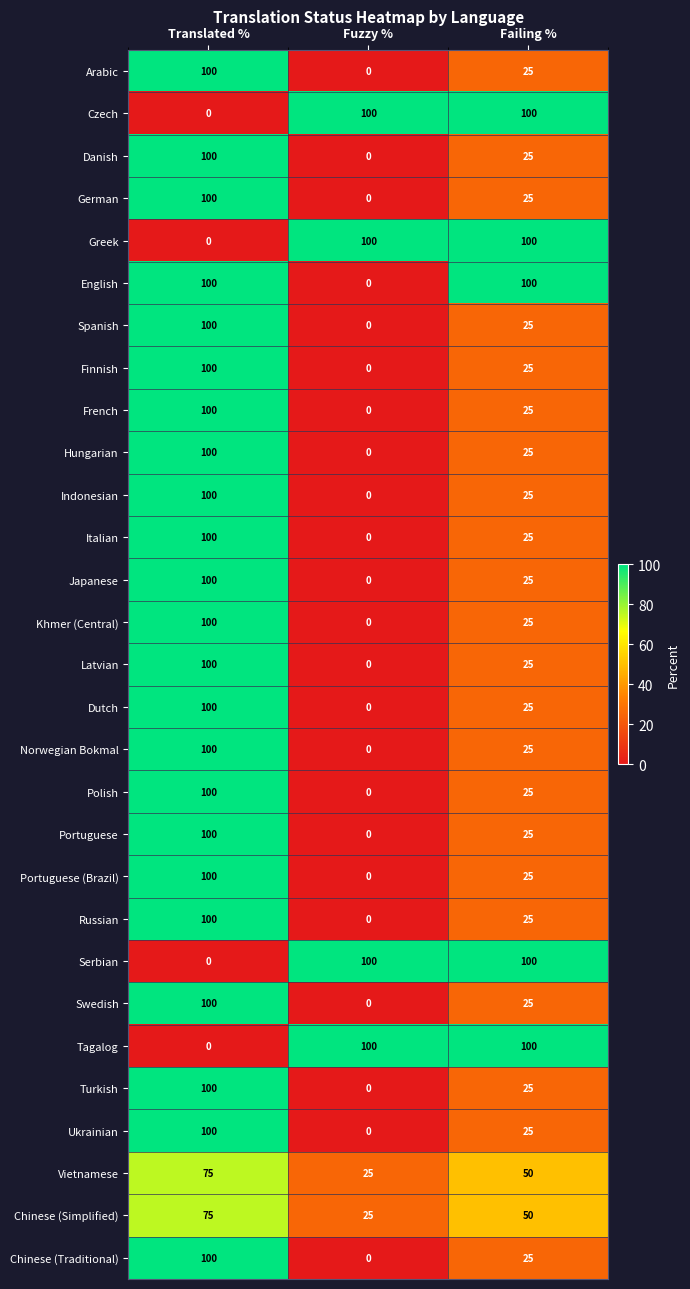

What is the spread (max minus min) of values at Fuzzy %?

100